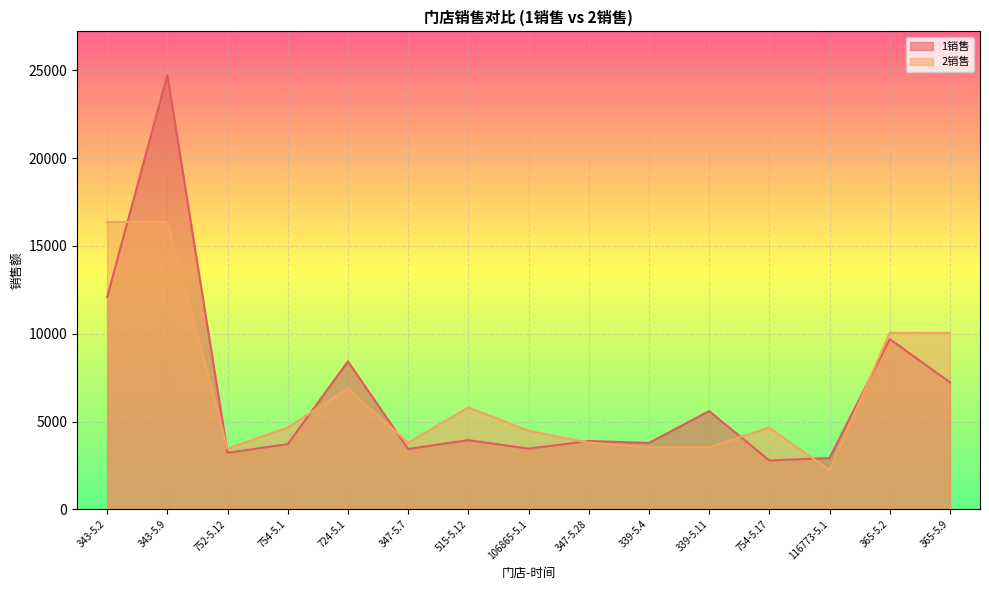

Between 365-5.9 and 343-5.2, which is larger?

343-5.2